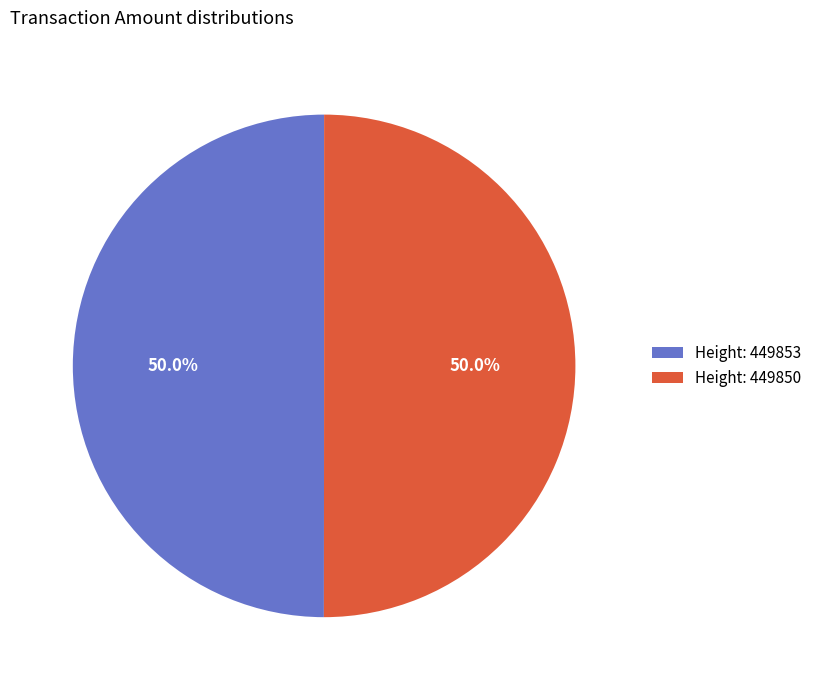

What is the total percentage of Height: 449850 and Height: 449853?

100.0%